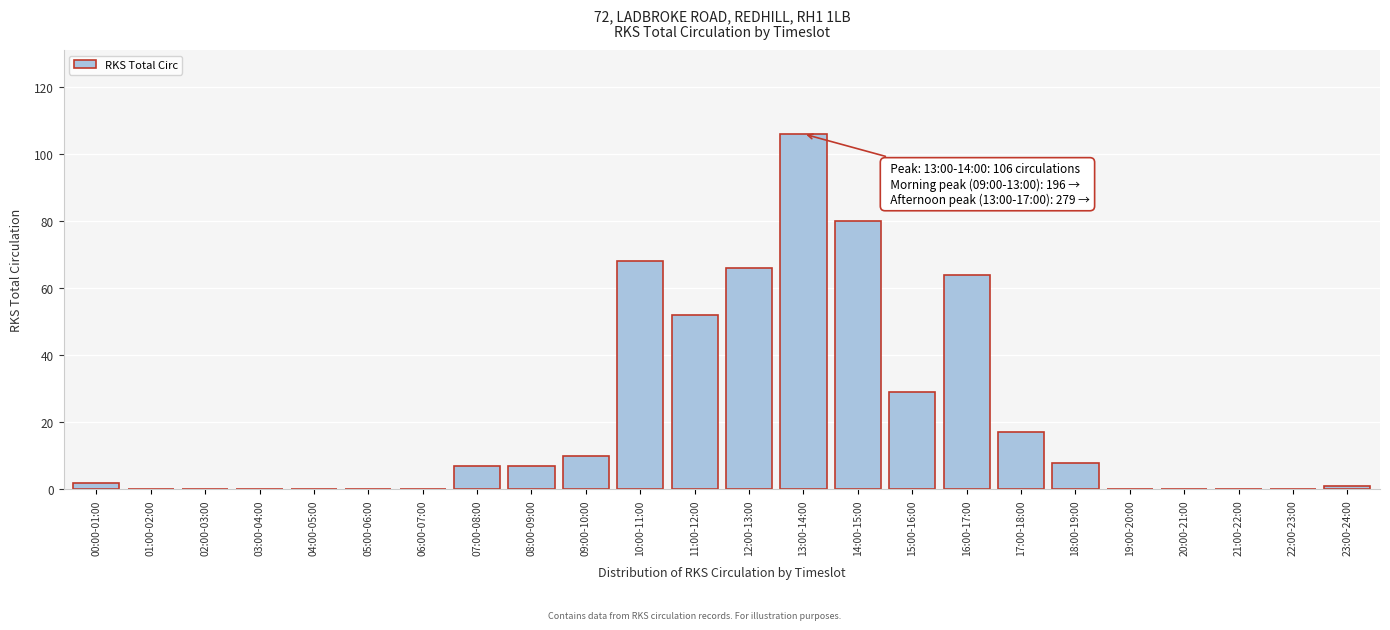

Reading left to right, transcribe all the data shown in this chart.

00:00-01:00=2	01:00-02:00=0	02:00-03:00=0	03:00-04:00=0	04:00-05:00=0	05:00-06:00=0	06:00-07:00=0	07:00-08:00=7	08:00-09:00=7	09:00-10:00=10	10:00-11:00=68	11:00-12:00=52	12:00-13:00=66	13:00-14:00=106	14:00-15:00=80	15:00-16:00=29	16:00-17:00=64	17:00-18:00=17	18:00-19:00=8	19:00-20:00=0	20:00-21:00=0	21:00-22:00=0	22:00-23:00=0	23:00-24:00=1